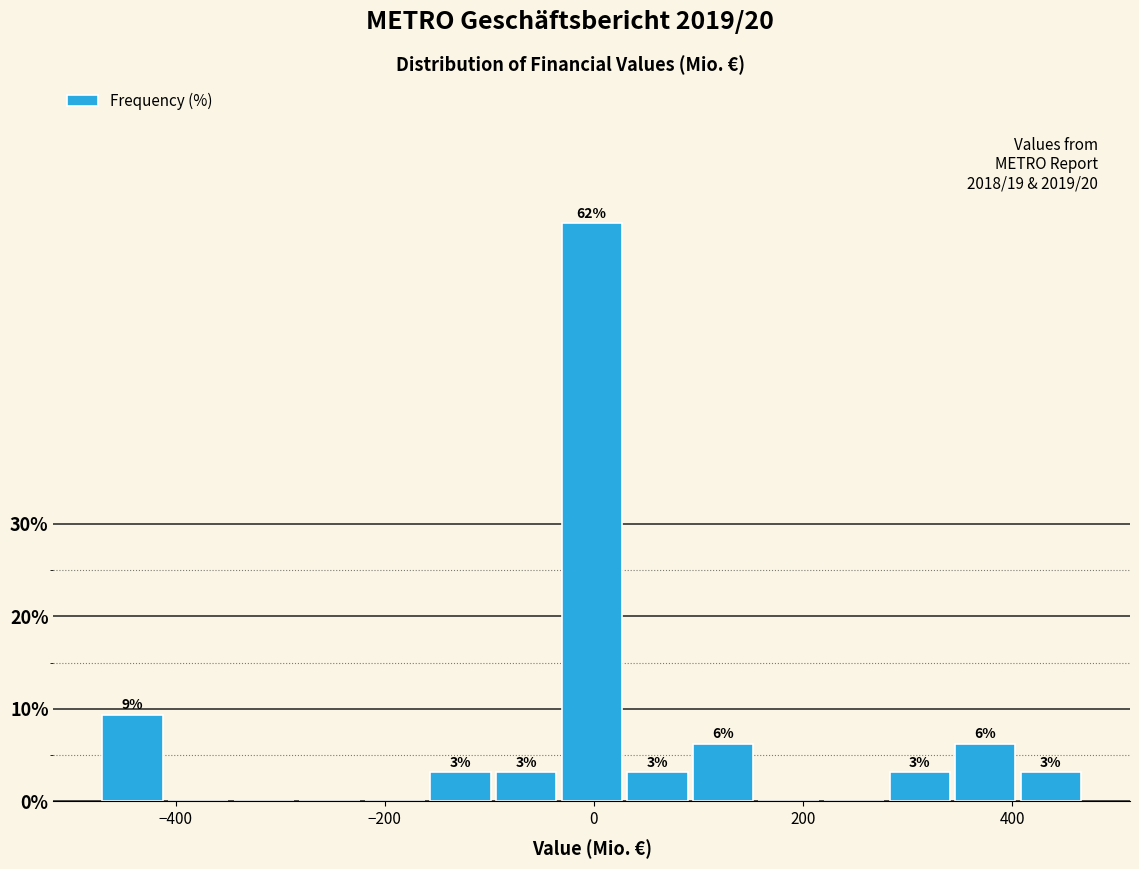

Read against the x-axis, roughly where is the centre of the tallest bar?

0